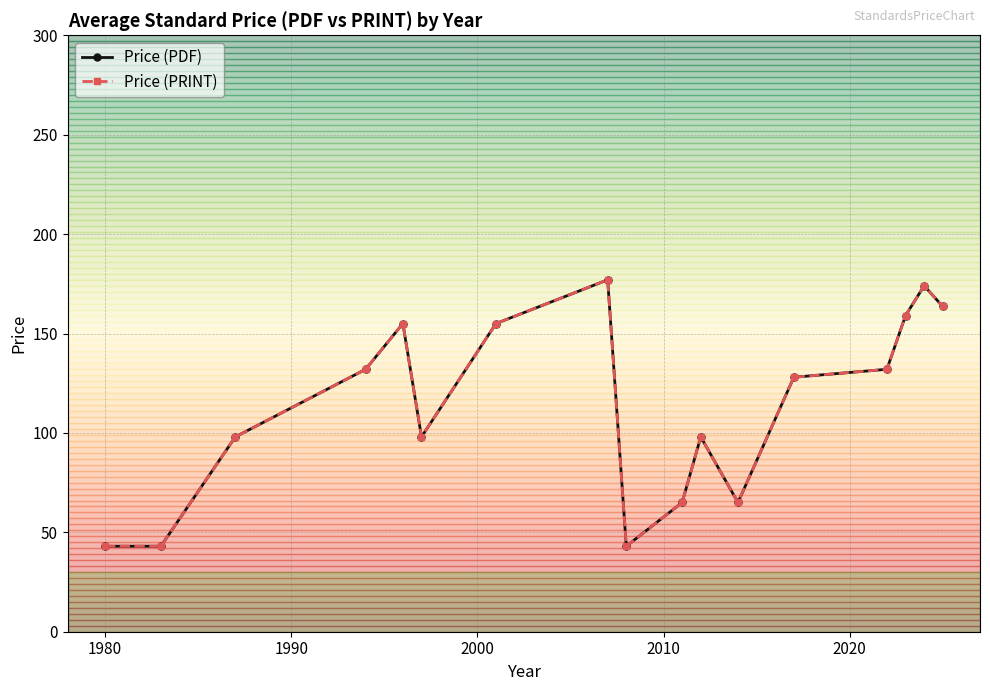

True or false: Price (PRINT) and Price (PDF) cross at least once.

False